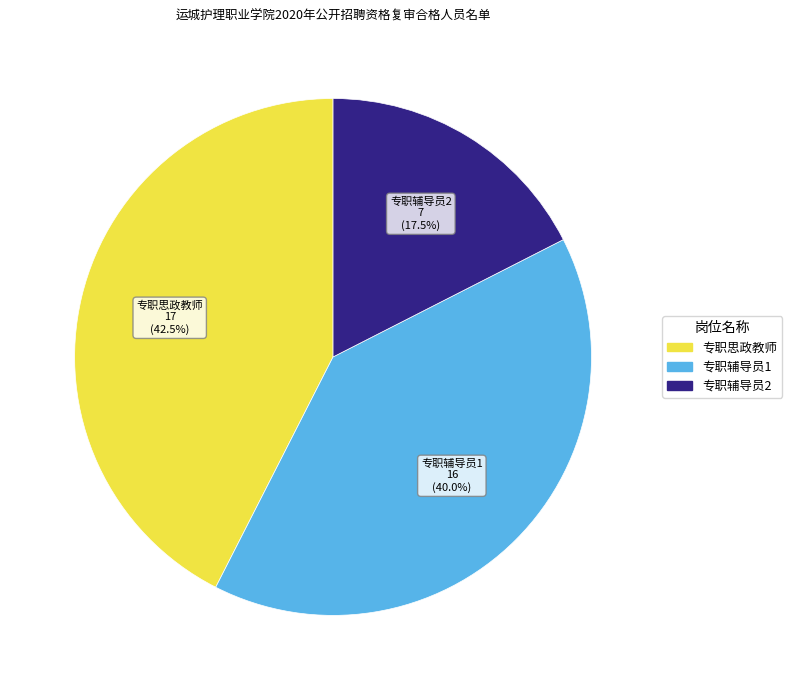

Is there a majority slice in this chart?

No